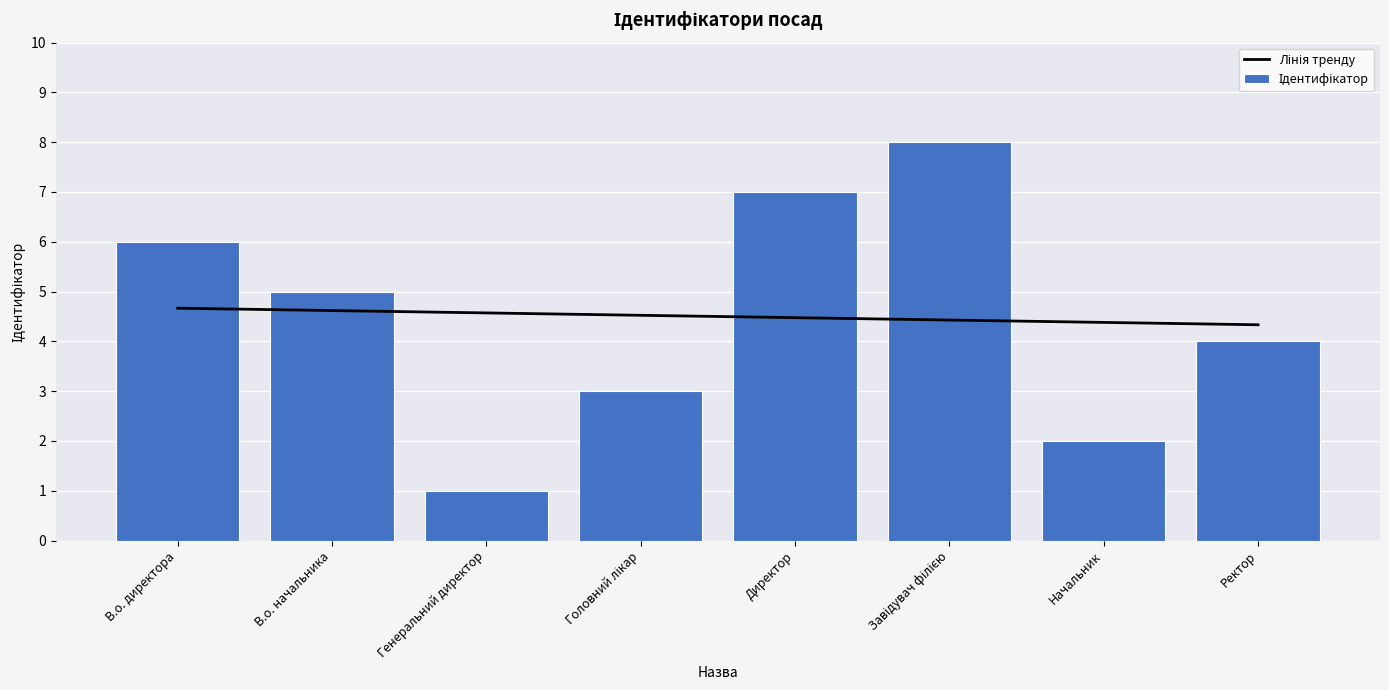

What is the minimum value for Лінія тренду?

4.3